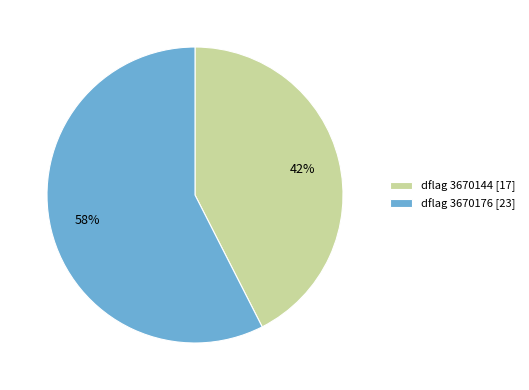

To the nearest percent, what is the average slice percentage?

50%